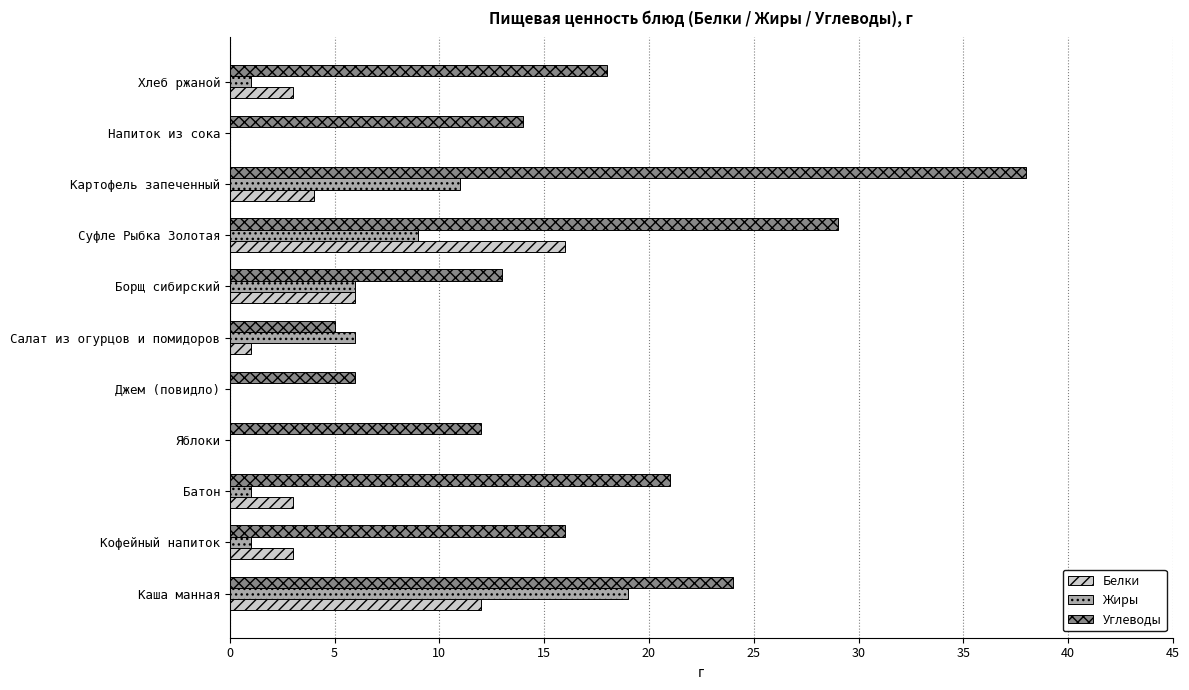

Which series has the largest total across all categories?

Углеводы